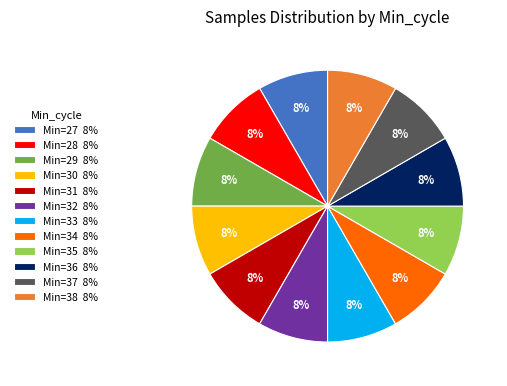

To the nearest percent, what portion does Min=27 8% represent?

8%